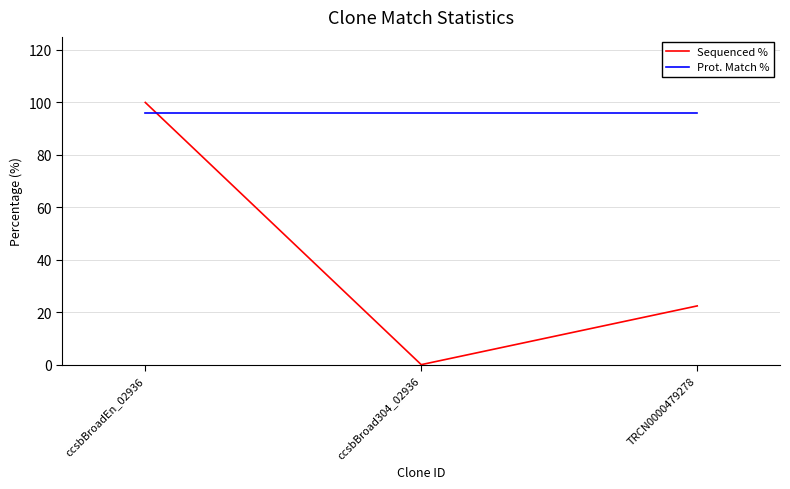

Which series has the largest range (max minus min)?

Sequenced %